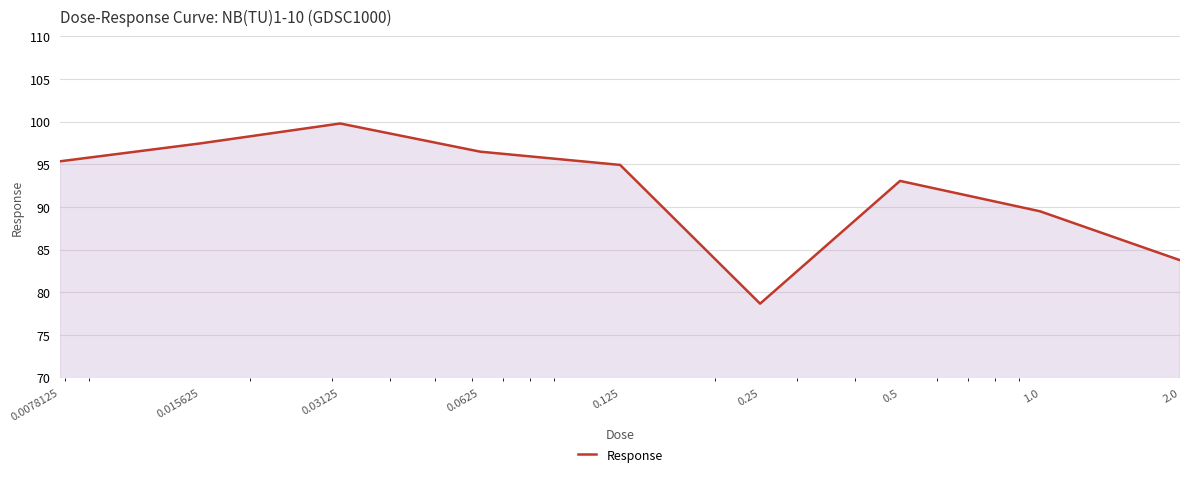

What is the difference between the maximum and minimum values?

21.1